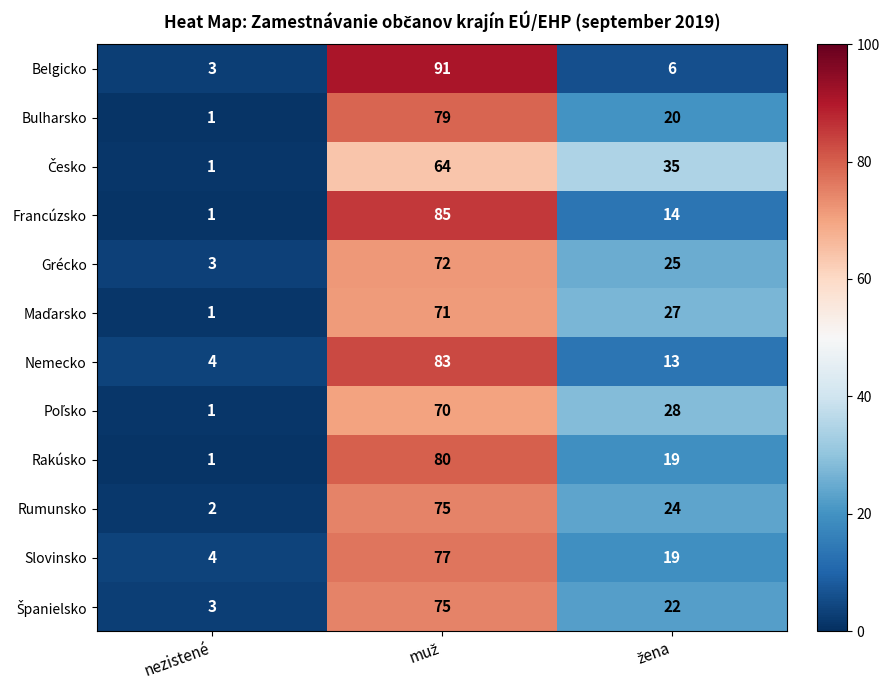

What is the approximate value of Grécko at nezistené, to the nearest 5?

5